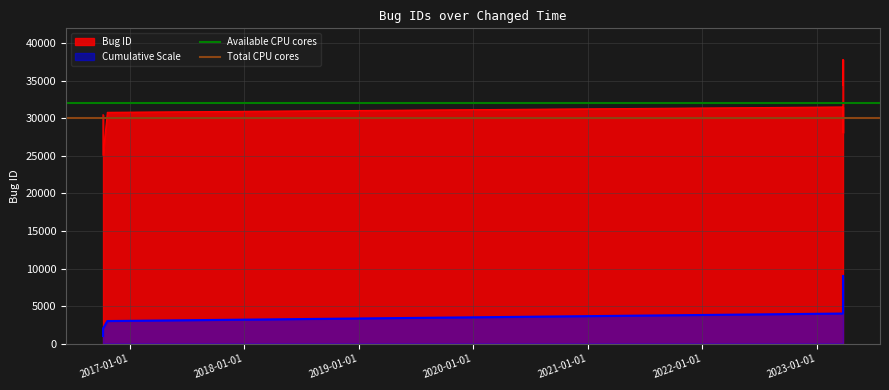

True or false: Cumulative Scale and Bug ID intersect in this chart.

False